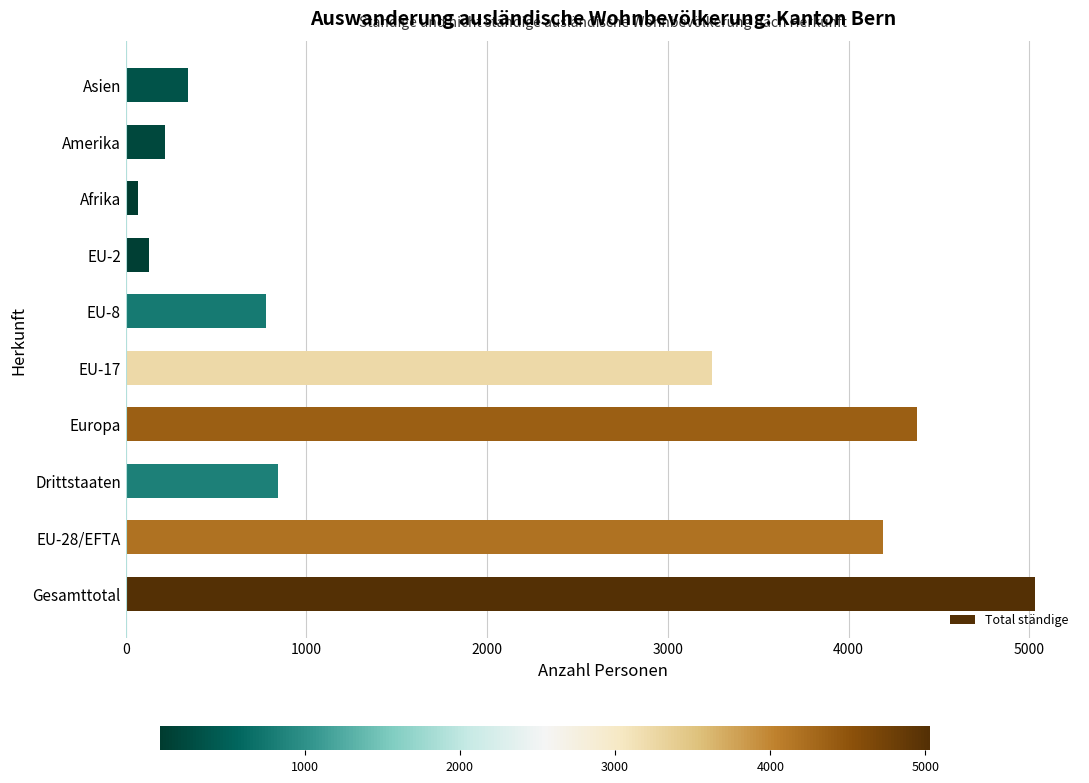

What is the maximum value shown in the chart?

5029